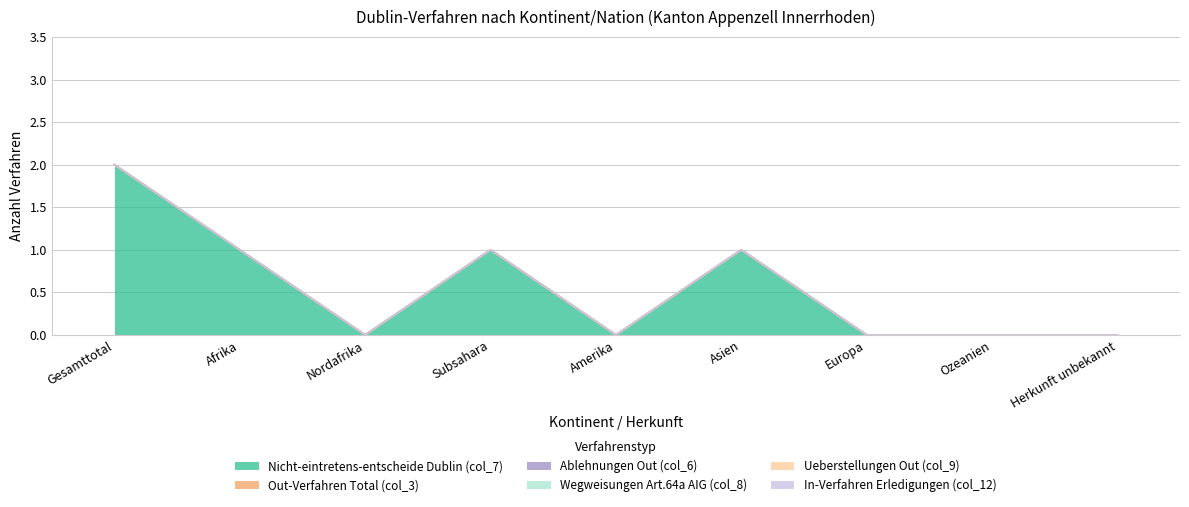

How many data points does each series have?

9